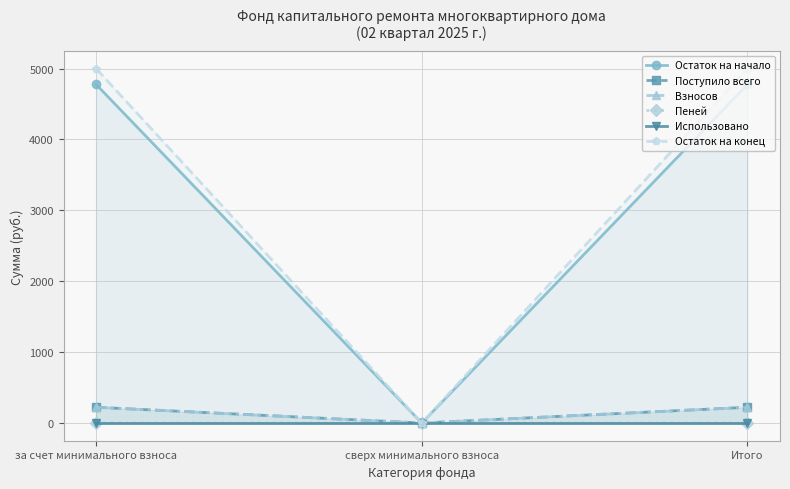

At which label does Остаток на начало reach its minimum?

сверх минимального взноса